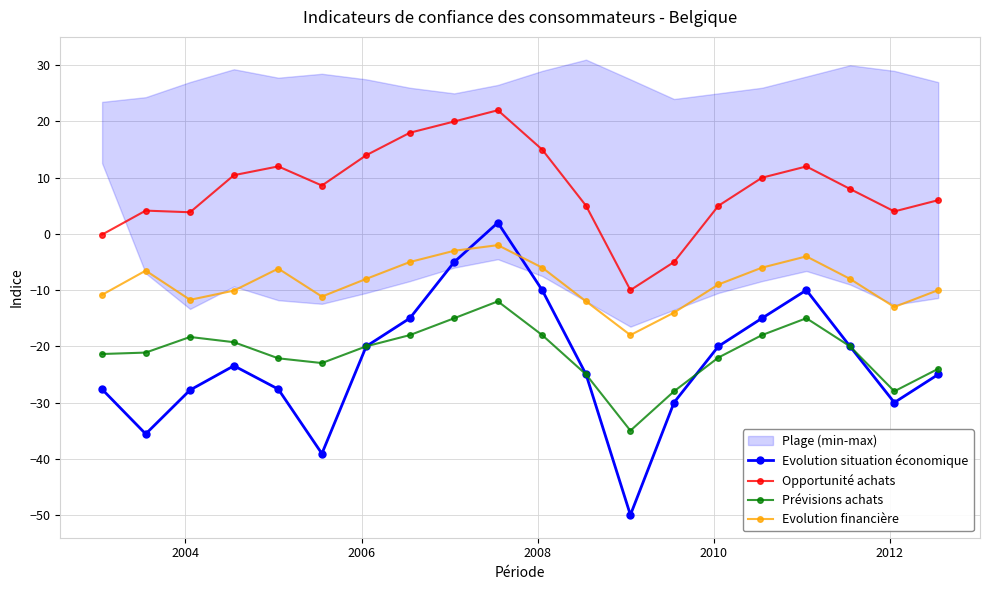

True or false: Opportunité achats and Prévisions achats cross at least once.

False